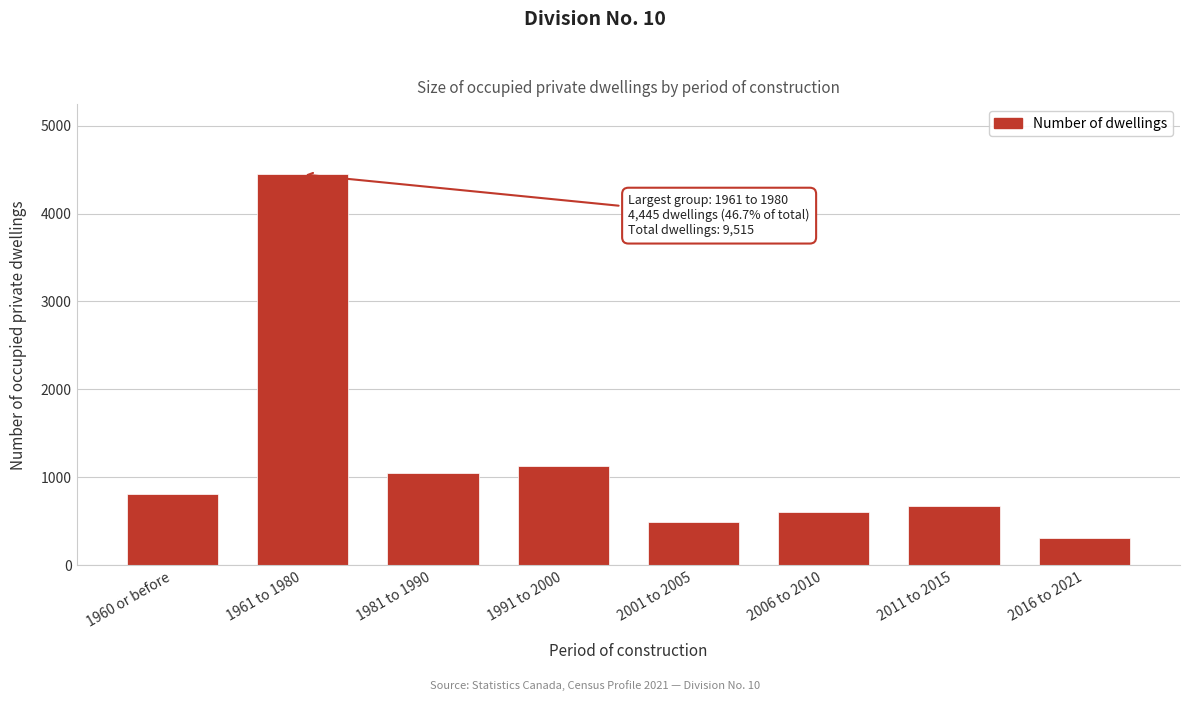

Reading left to right, extract all data points from this chart.

1960 or before=810	1961 to 1980=4445	1981 to 1990=1045	1991 to 2000=1130	2001 to 2005=495	2006 to 2010=605	2011 to 2015=670	2016 to 2021=315